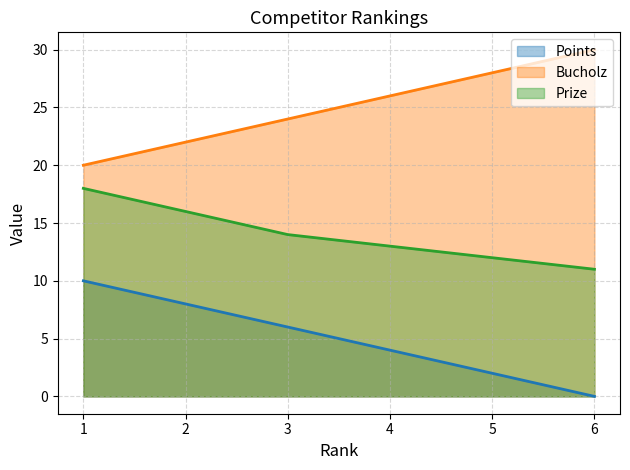

True or false: Prize line and Bucholz line cross at least once.

False